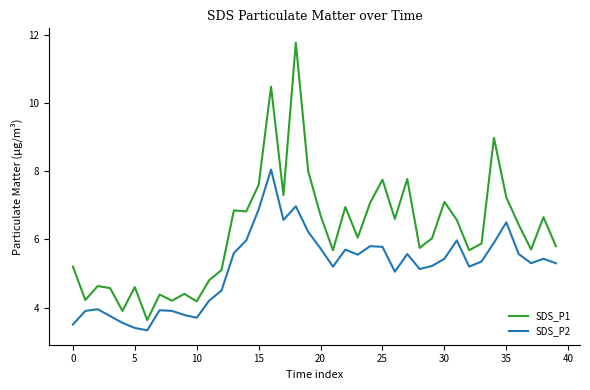

How many values in the SDS_P2 series are below 5?

13